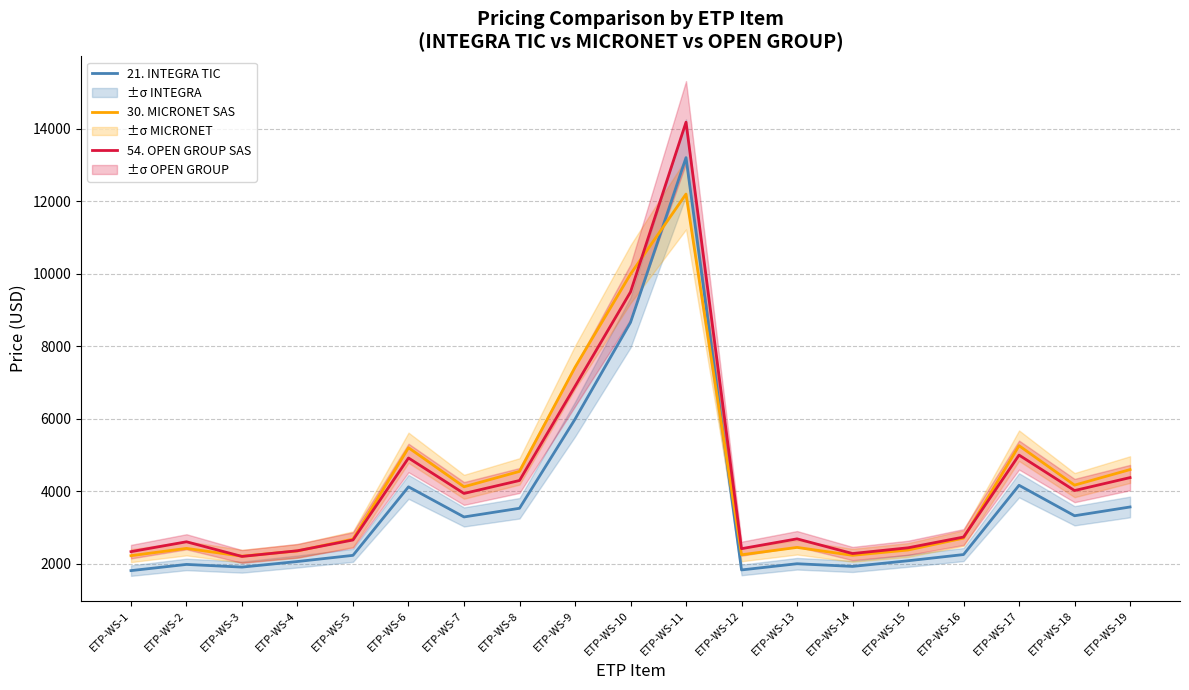

True or false: 30. MICRONET SAS has more than 0 interior local peaks.

True